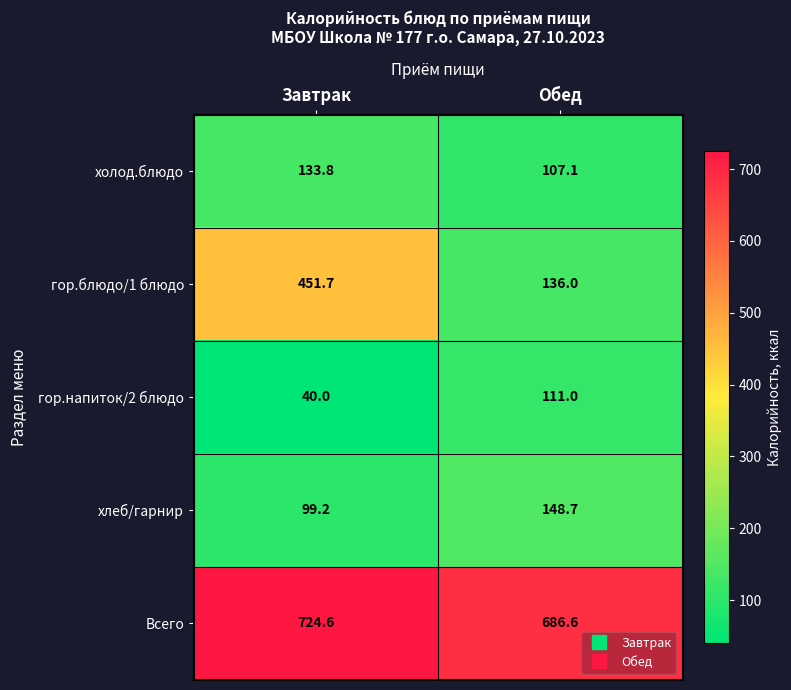

Reading left to right, what are all the values shown in this chart?

холод.блюдо: Завтрак=133.8	Обед=107.1
гор.блюдо/1 блюдо: Завтрак=451.7	Обед=136.0
гор.напиток/2 блюдо: Завтрак=40.0	Обед=111.0
хлеб/гарнир: Завтрак=99.2	Обед=148.7
Всего: Завтрак=724.6	Обед=686.6